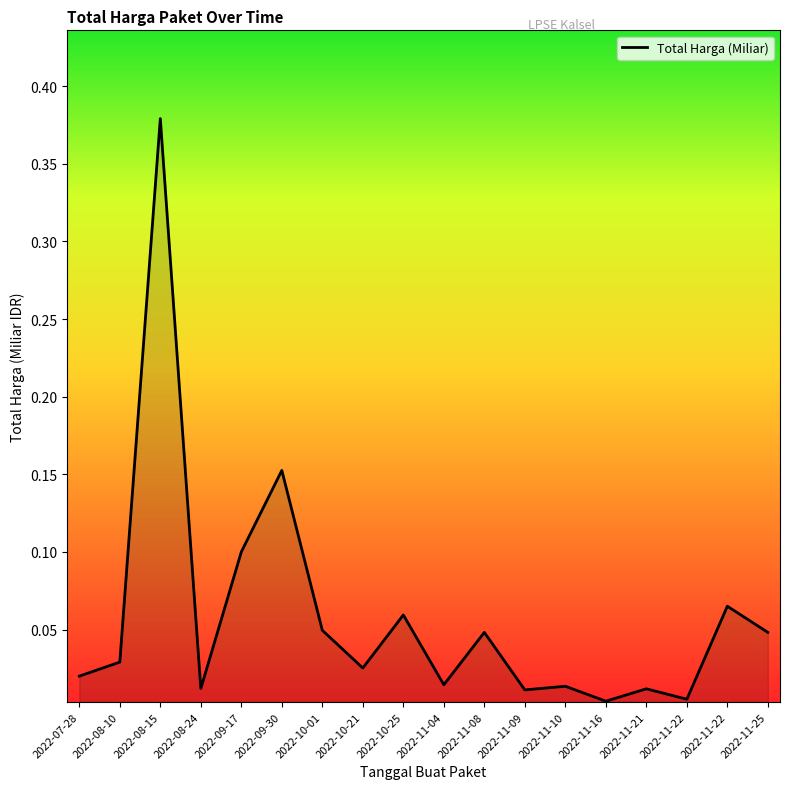

What is the label of the 17th point from the right?

2022-08-10